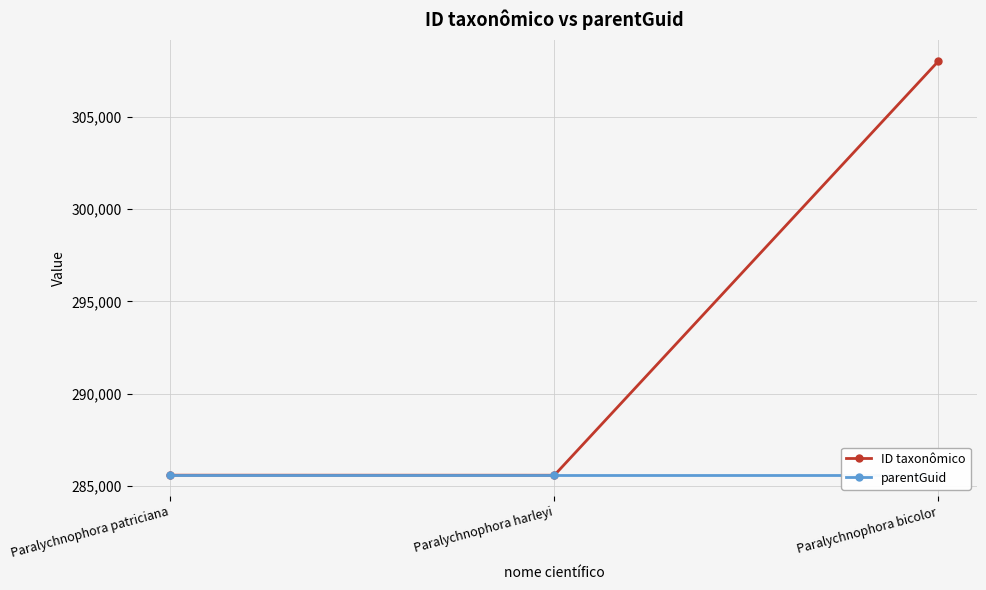

At Paralychnophora bicolor, list the series in order from smallest to largest.

parentGuid, ID taxonômico